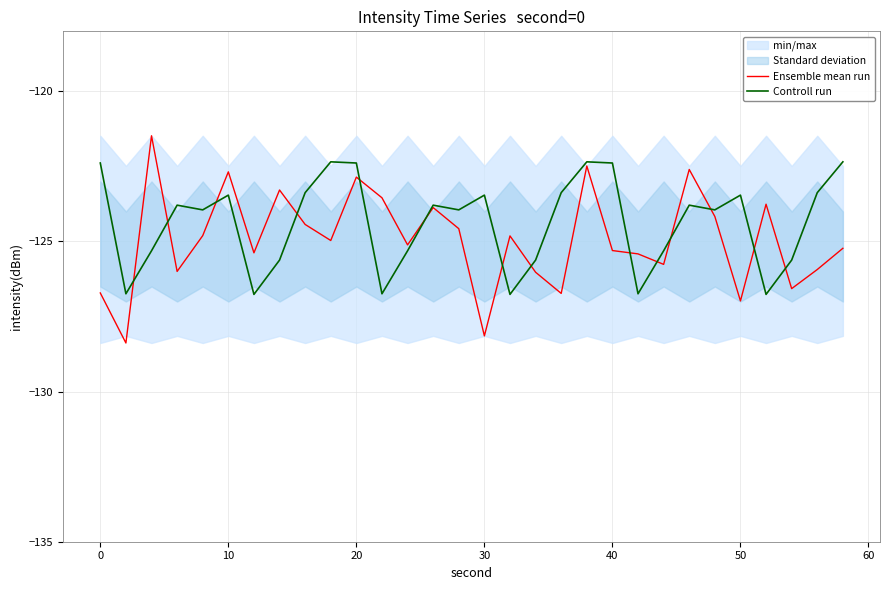

What is the lowest value of the Controll run series?

-126.8